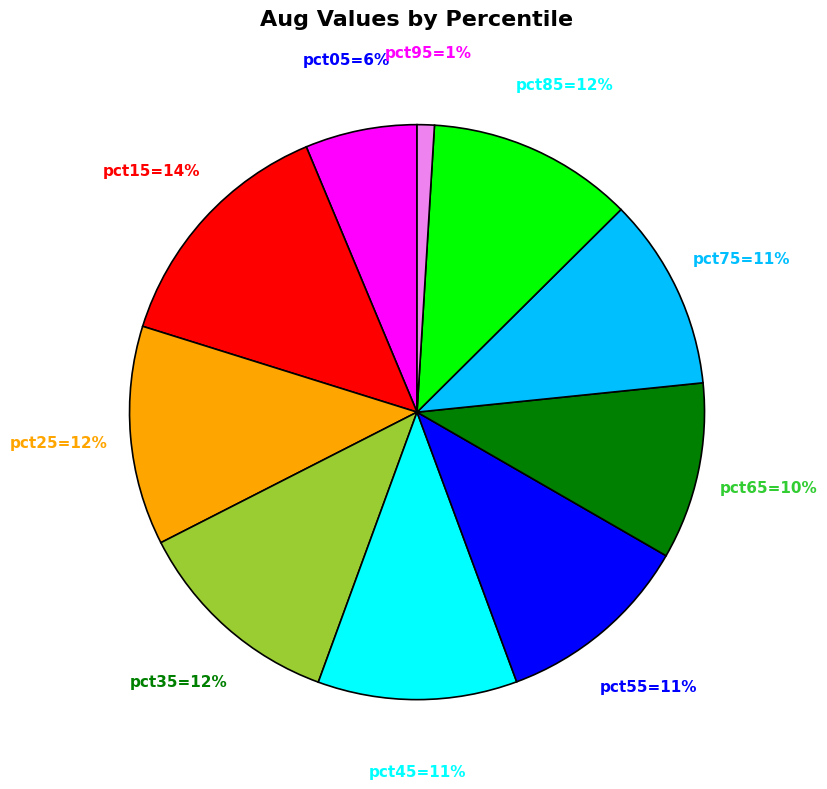

To the nearest percent, what is the average slice percentage?

10%